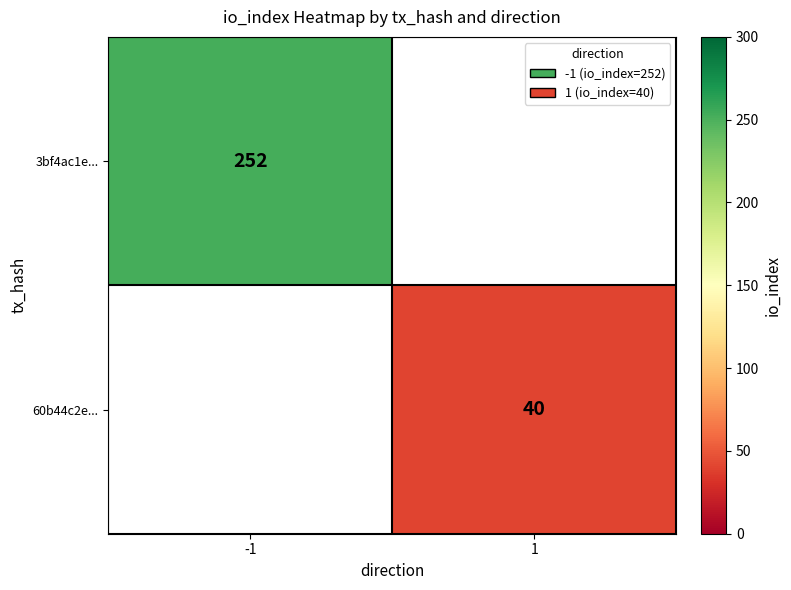

The value of 3bf4ac1e... at -1 is 121. True or false?

False